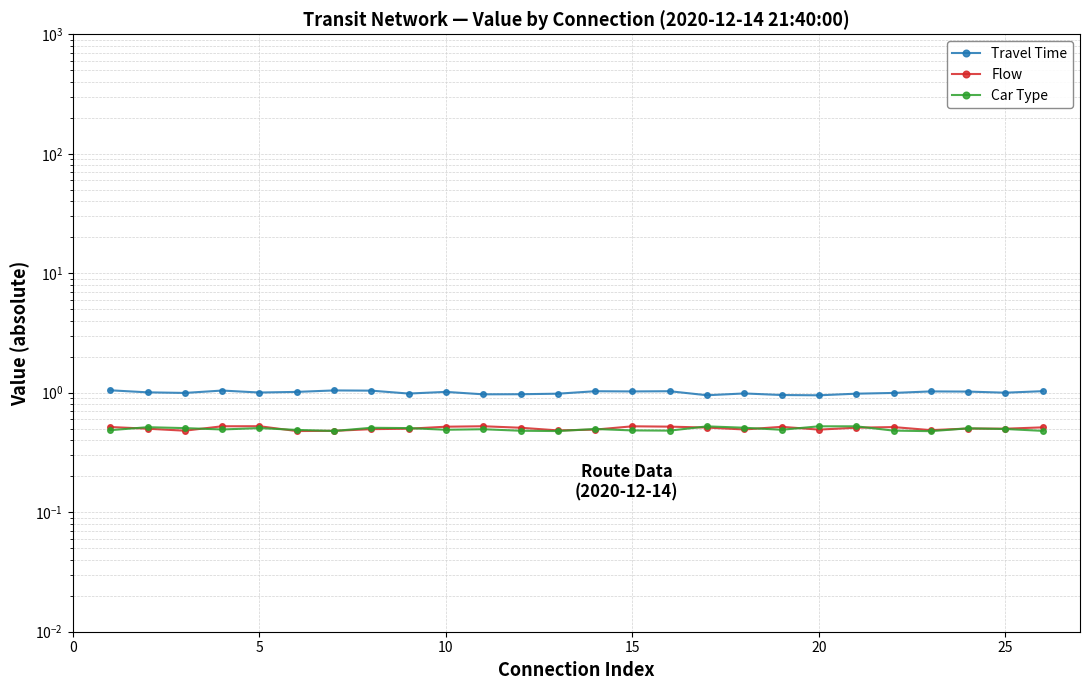

Reading left to right, list all the values displayed in this chart.

Travel Time: 1.0	1.0	1.0	1.0	1.0	1.0	1.0	1.0	1.0	1.0	1.0	1.0	1.0	1.0	1.0	1.0	1.0	1.0	1.0	1.0	1.0	1.0	1.0	1.0	1.0	1.0
Flow: 0.5	0.5	0.5	0.5	0.5	0.5	0.5	0.5	0.5	0.5	0.5	0.5	0.5	0.5	0.5	0.5	0.5	0.5	0.5	0.5	0.5	0.5	0.5	0.5	0.5	0.5
Car Type: 0.5	0.5	0.5	0.5	0.5	0.5	0.5	0.5	0.5	0.5	0.5	0.5	0.5	0.5	0.5	0.5	0.5	0.5	0.5	0.5	0.5	0.5	0.5	0.5	0.5	0.5